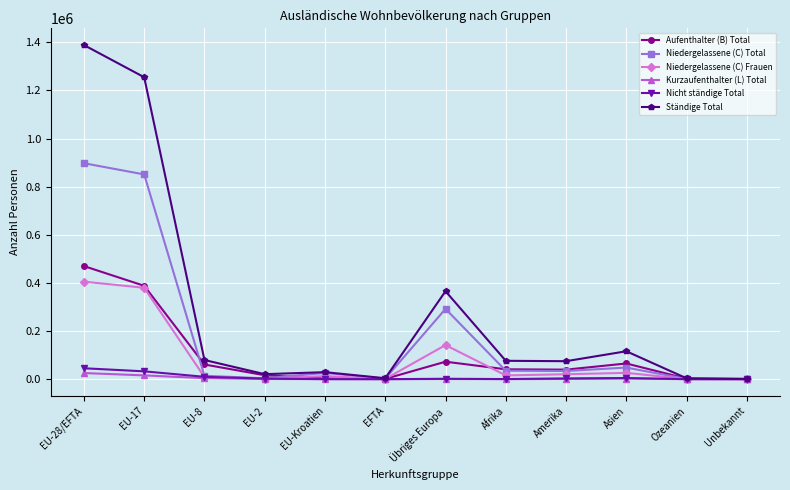

Is it true that Ständige Total equals 49885 at Asien?

False